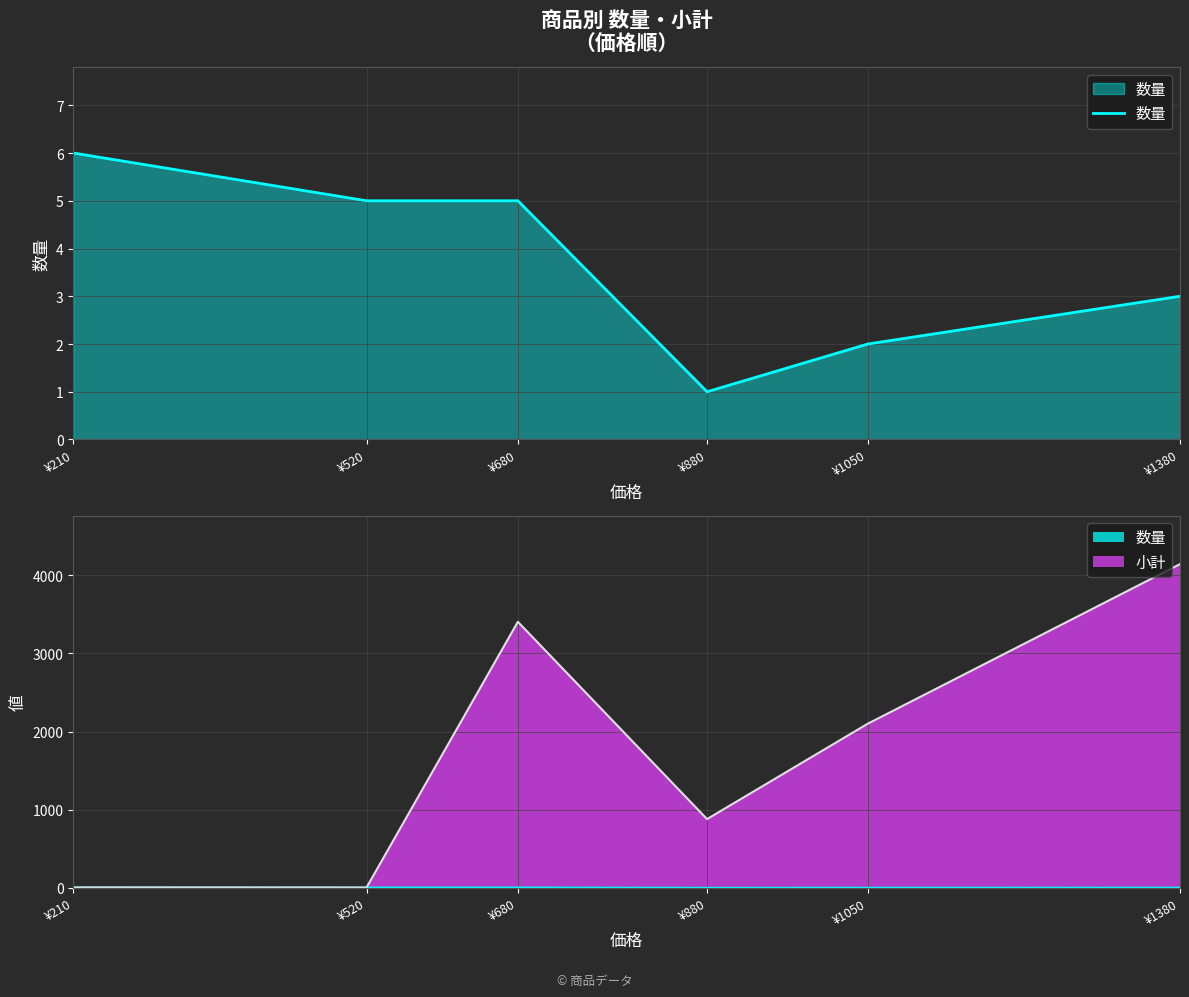

How many lines are shown in the chart?

1